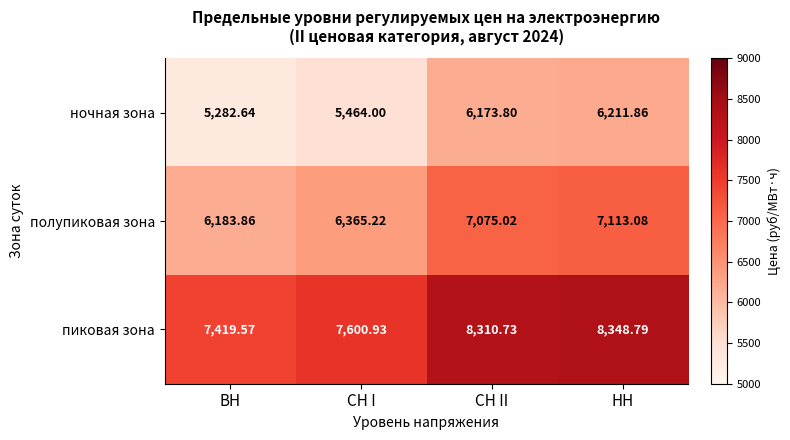

Is the value of ночная зона at ВН greater than the value of пиковая зона at СН II?

No